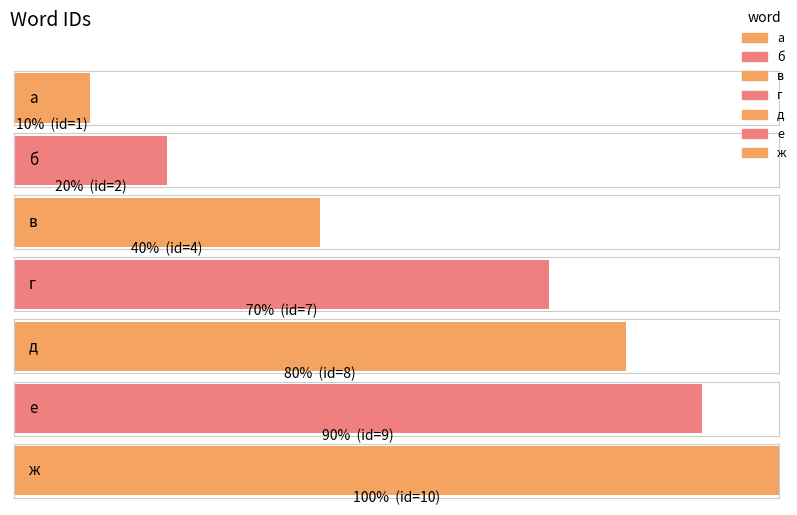

What is the maximum value shown in the chart?

10